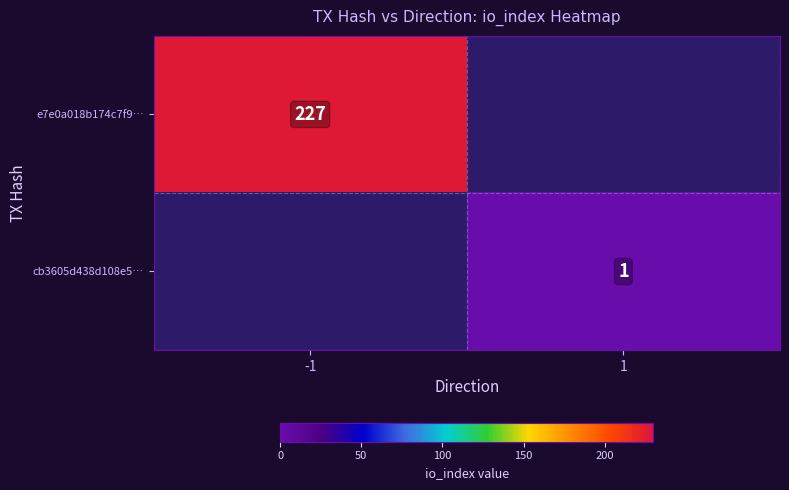

The value of cb3605d438d108e5… at 1 is 1. True or false?

True